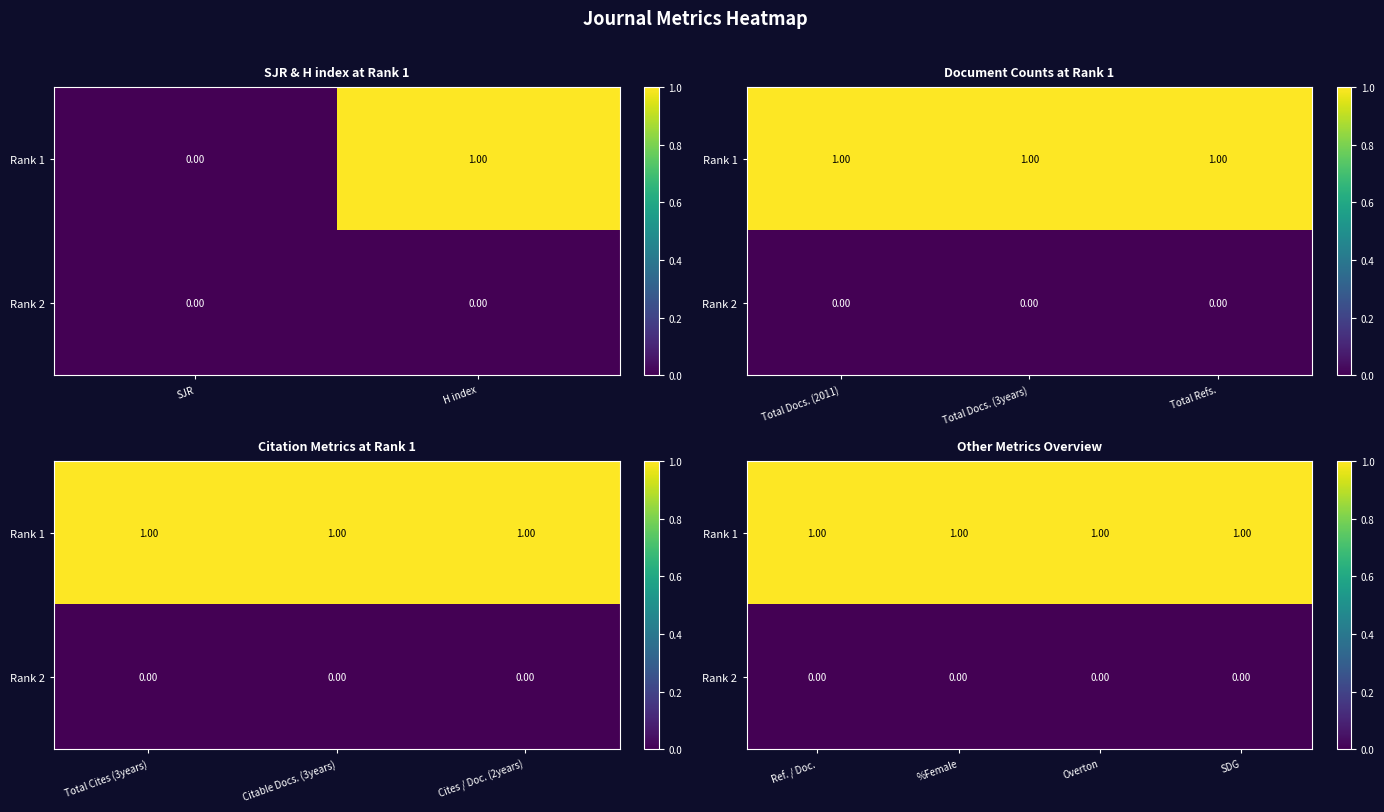

Which category has the lowest value across all series?

Ref. / Doc.